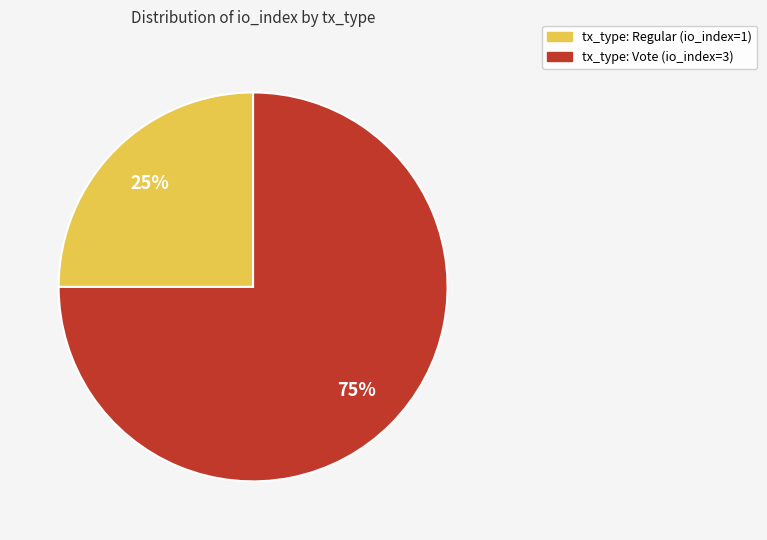

To the nearest percent, what is the difference between the largest and smallest slice percentages?

50%